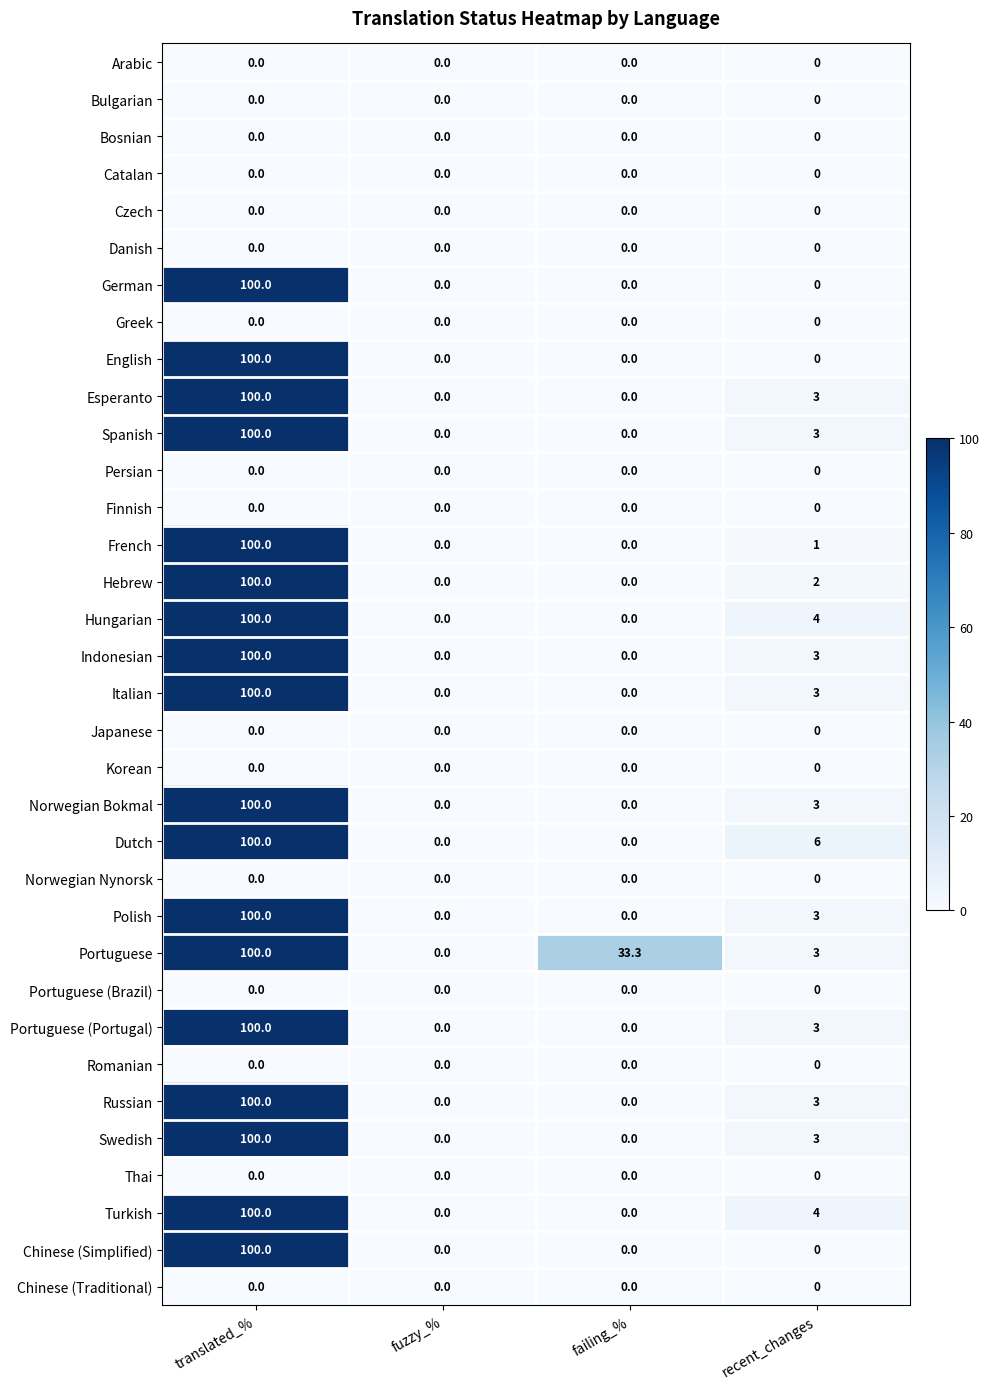

Which series has the largest total across all categories?

Portuguese